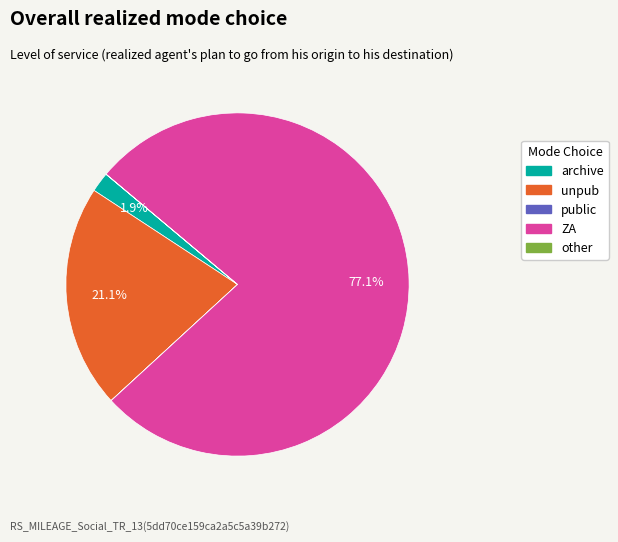

Which has a higher value, unpub or archive?

unpub